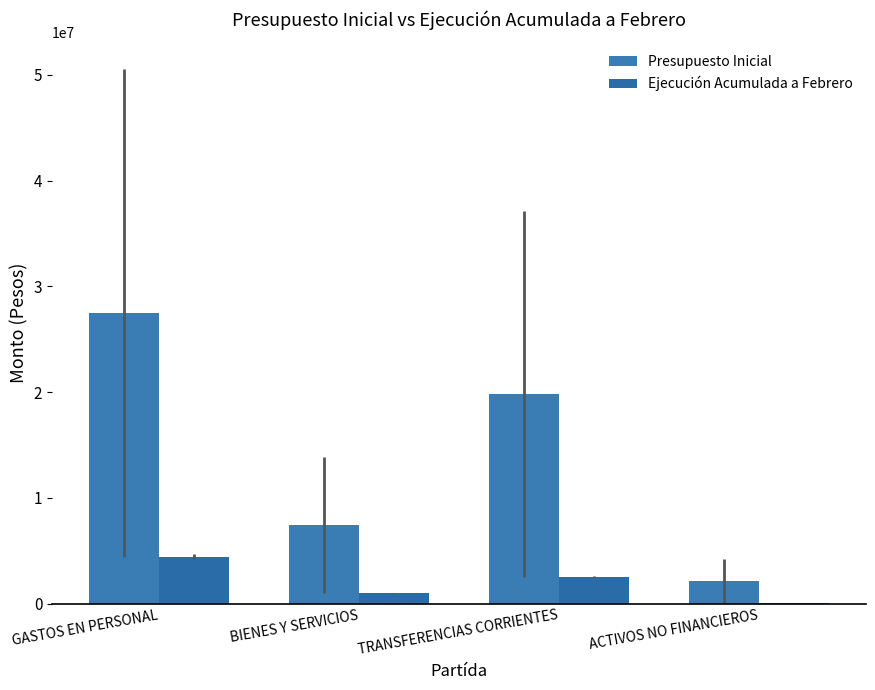

What is the value of the Ejecución Acumulada a Febrero bar at the 2nd from the left?

959291